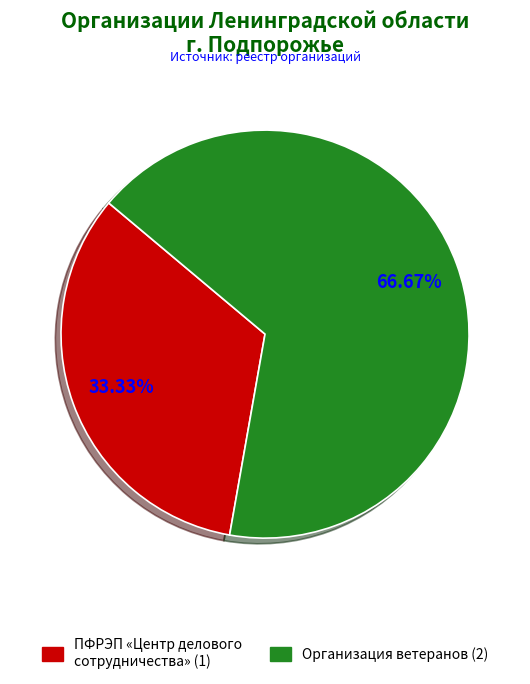

Is there any slice that represents more than half of the pie?

Yes